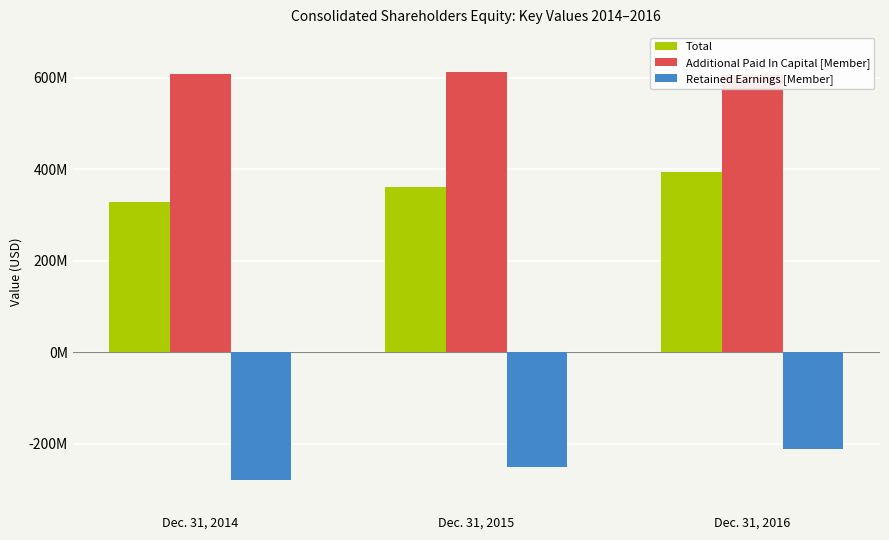

What is the highest value of the Total series?

393374000